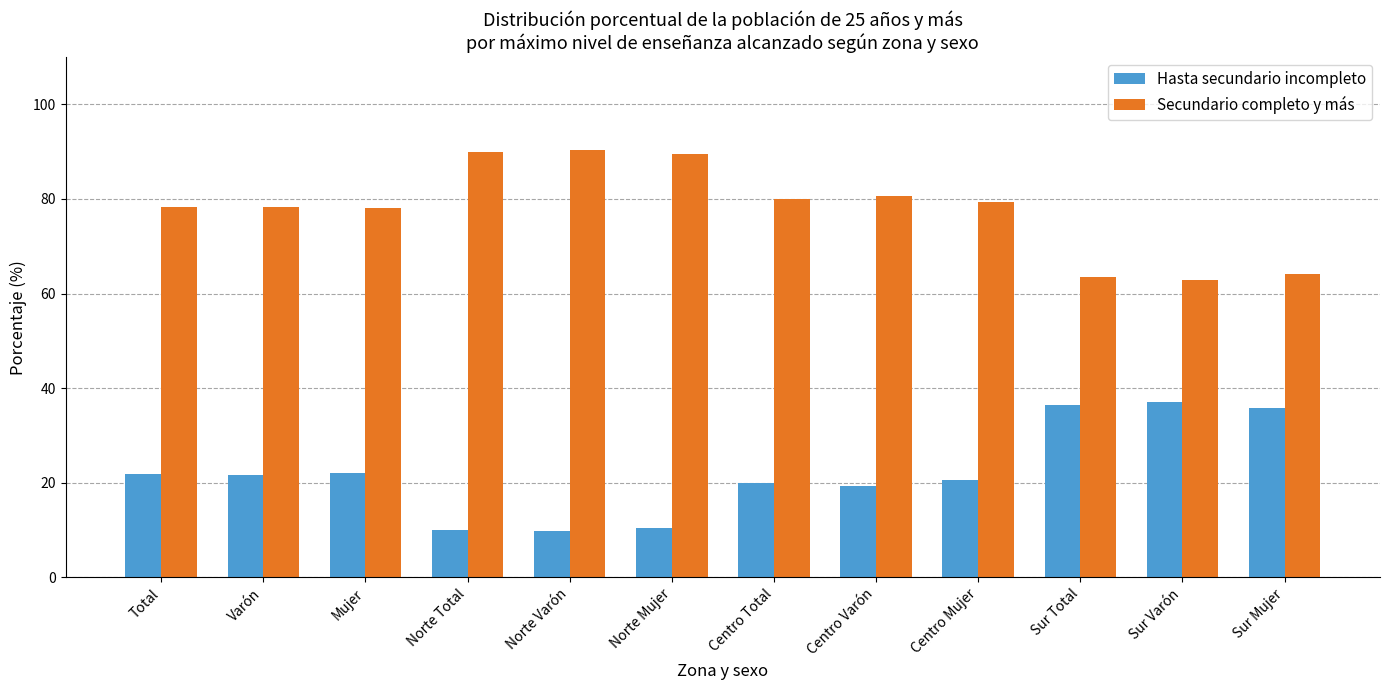

What is the value of the Secundario completo y más bar at the 1st from the left?

78.2